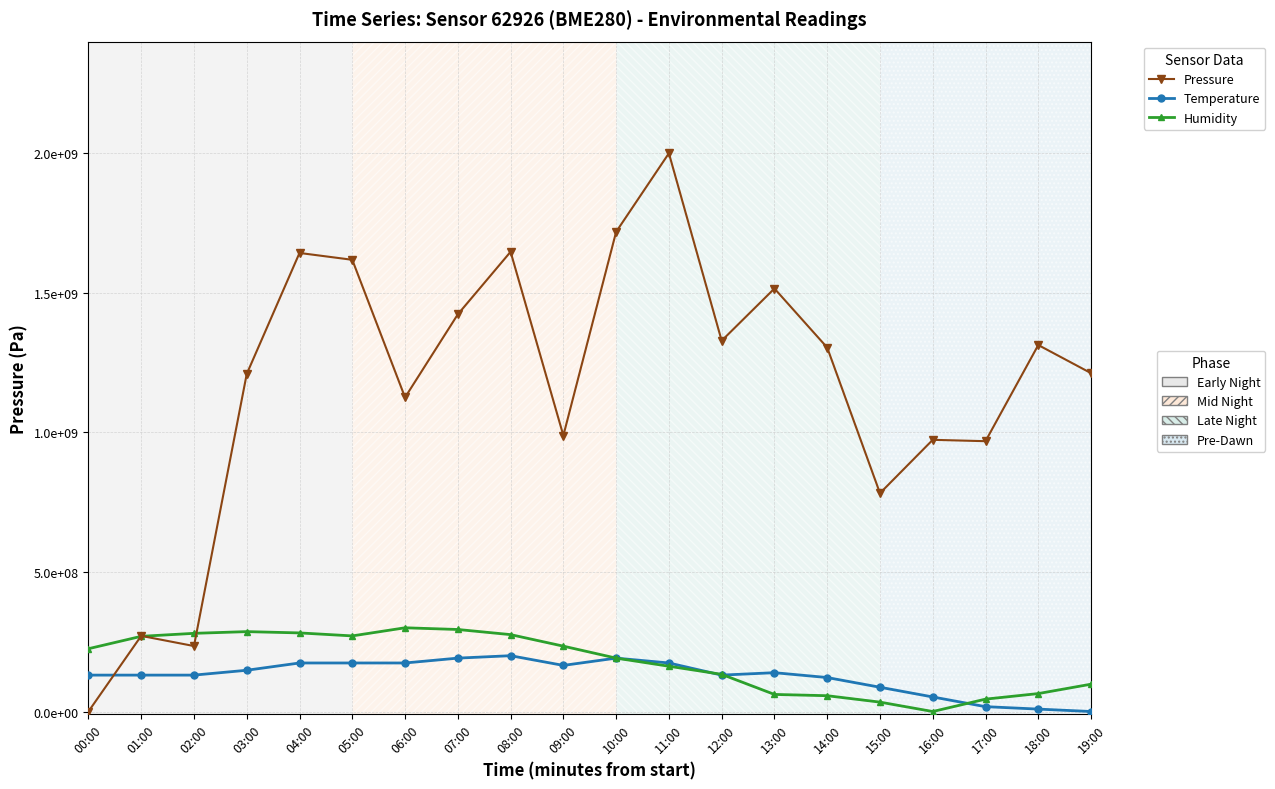

Reading right to left, extract all data points from this chart.

Pressure: 1212184873.9	1313025210.1	968487395.0	973389355.7	782212885.2	1303921568.6	1515406162.5	1328431372.5	2000000000.0	1718487395.0	988795518.2	1647058823.5	1422969187.7	1125350140.1	1618347338.9	1642857142.9	1209383753.5	234593837.5	271008403.4	0.0
Temperature: 0.0	8695652.2	17391304.3	52173913.0	86956521.7	121739130.4	139130434.8	130434782.6	173913043.5	191304347.8	165217391.3	200000000.0	191304347.8	173913043.5	173913043.5	173913043.5	147826087.0	130434782.6	130434782.6	130434782.6
Humidity: 97959183.7	64285714.3	44387755.1	0.0	33673469.4	56632653.1	61224489.8	133163265.3	162244898.0	191326530.6	234183673.5	275510204.1	293877551.0	300000000.0	270918367.3	281632653.1	286224489.8	280102040.8	269387755.1	225000000.0